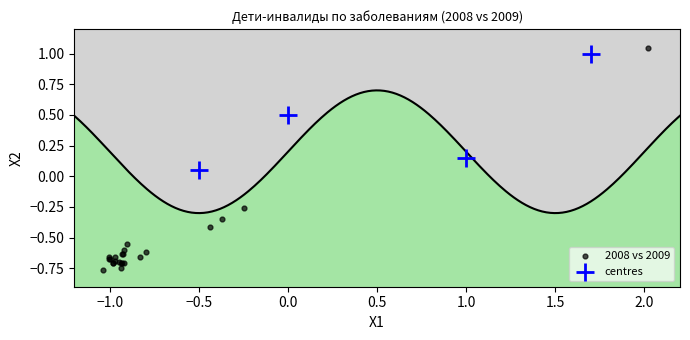

Which series has the widest spread of Y values?

2008 vs 2009